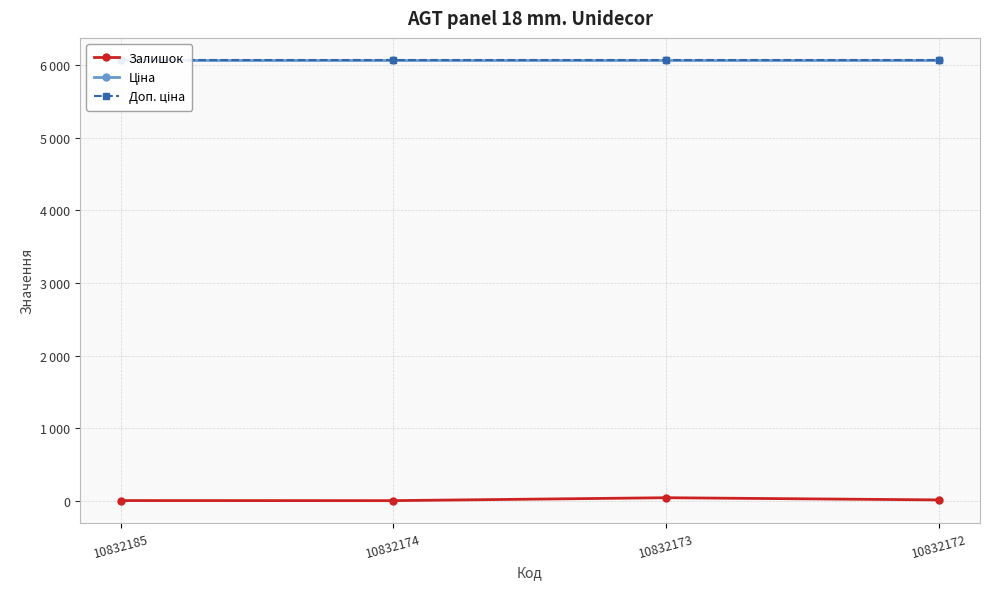

Is it true that Ціна equals 6067.2 at 10832173?

True